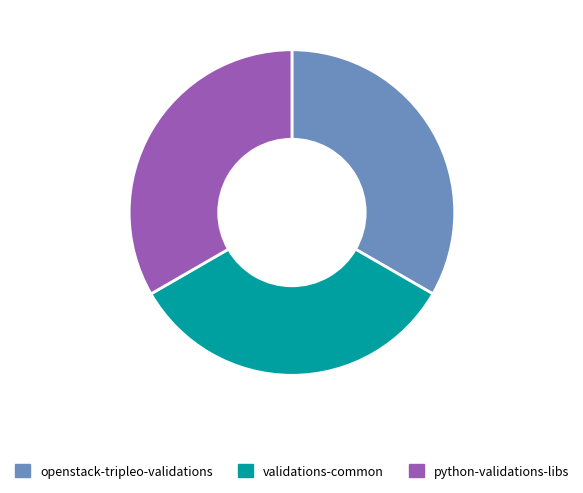

Is there a majority slice in this chart?

No